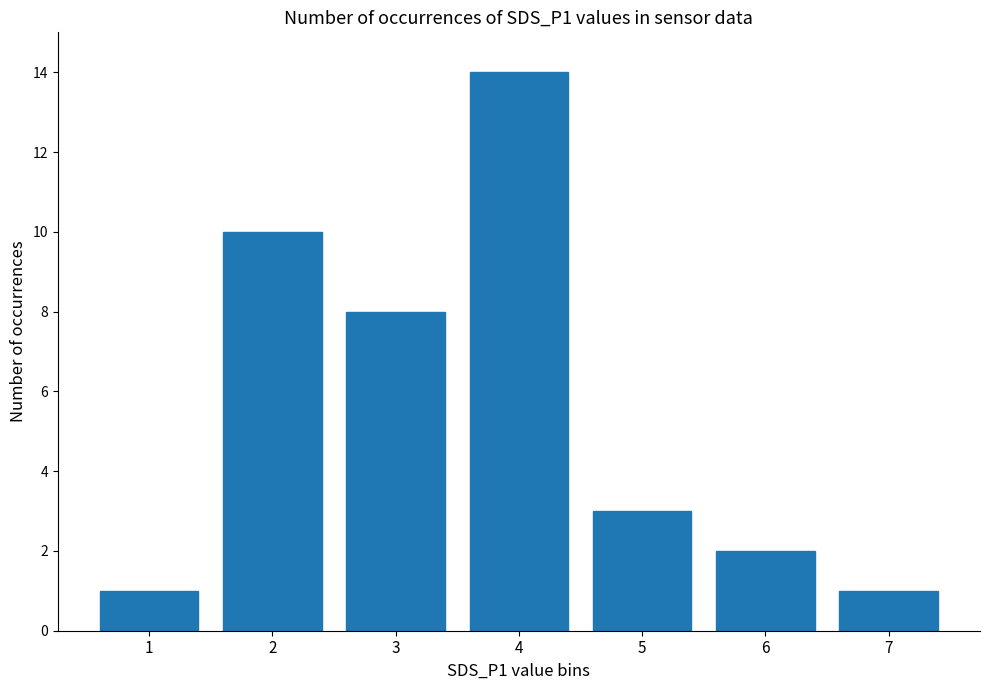

Which label corresponds to the largest value in the chart?

4